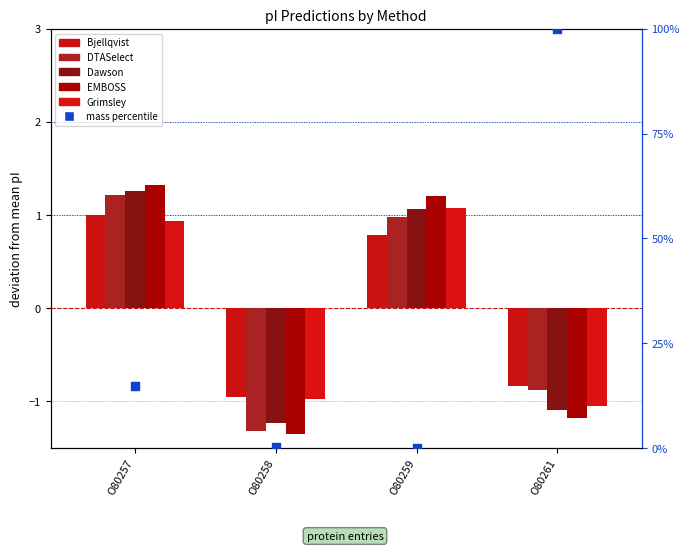

Which series has the largest total across all categories?

mass percentile